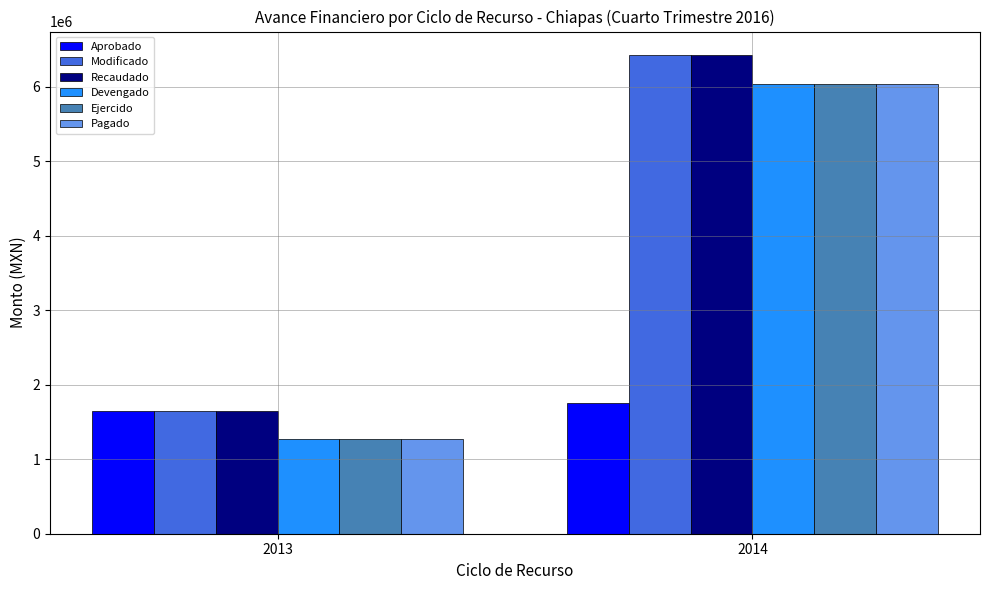

What is the difference between the highest and lowest values at 2014?

4669036